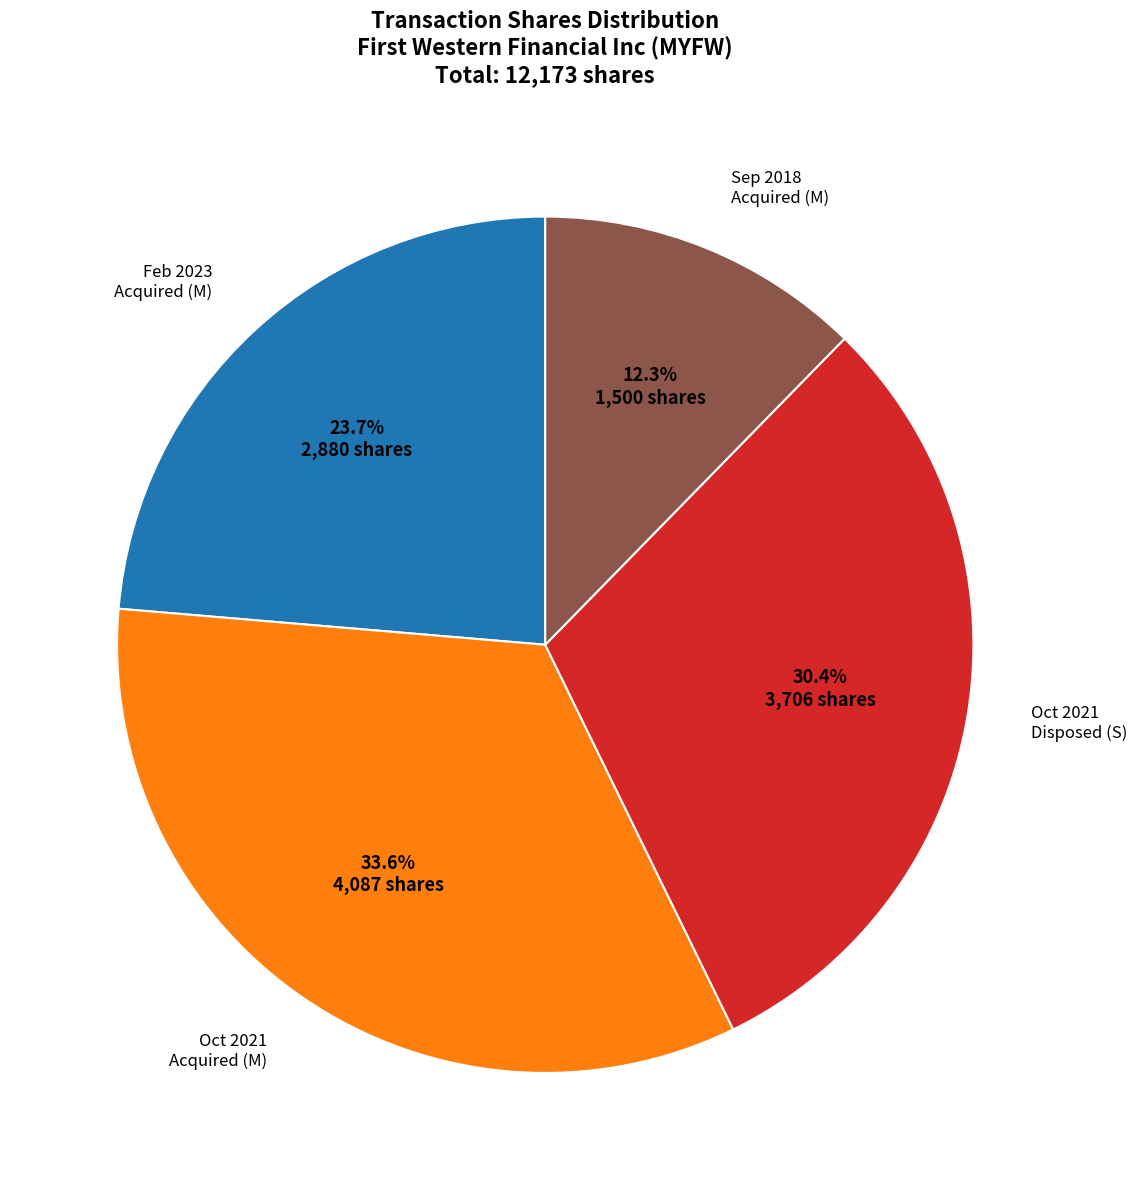

Is there a majority slice in this chart?

No